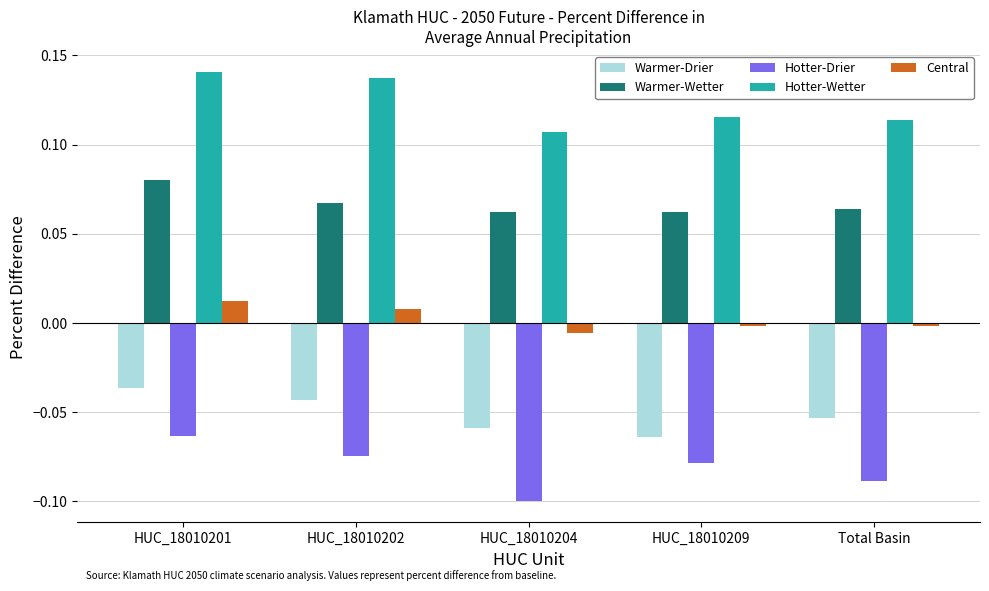

What is the difference between the highest and lowest values at HUC_18010202?

0.2